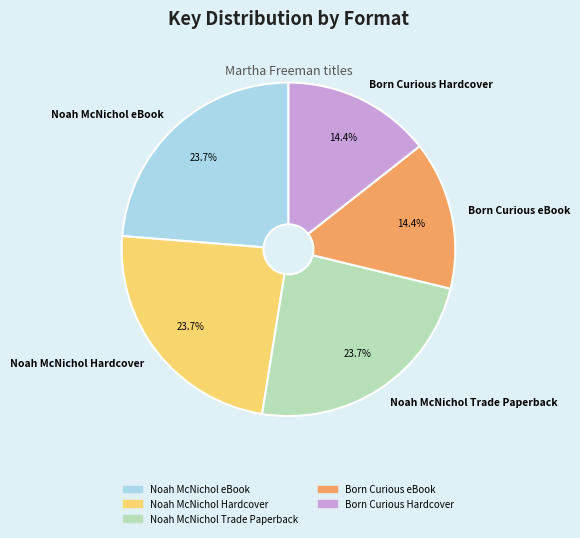

True or false: Born Curious eBook accounts for 1% of the total.

False